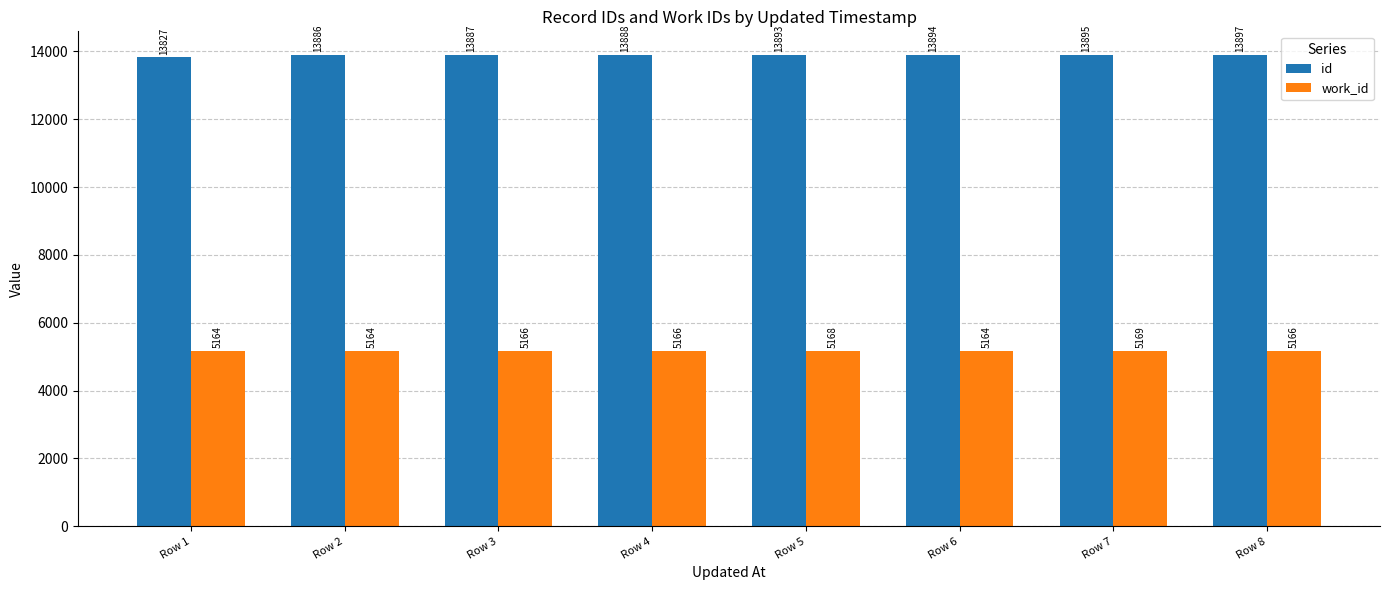

What is the spread (max minus min) of values at Row 6?

8730